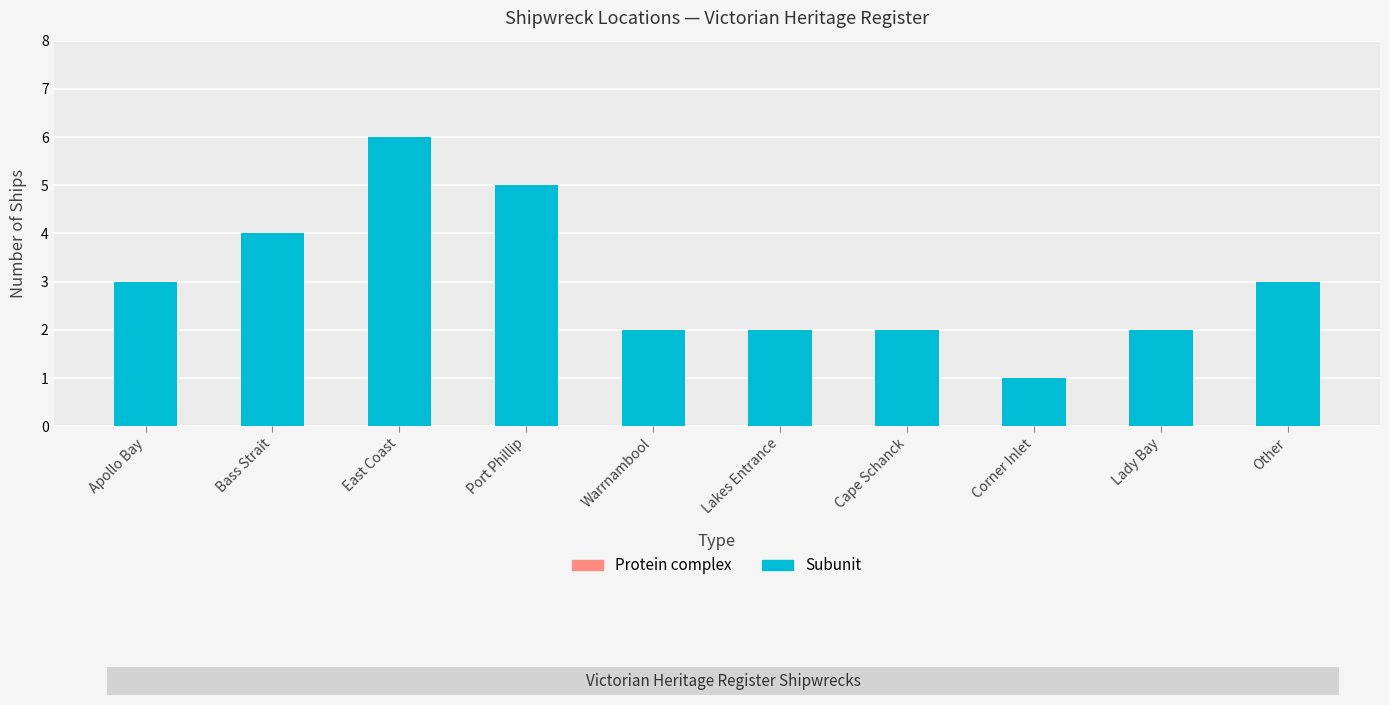

Between Corner Inlet and Lady Bay, which is larger?

Lady Bay